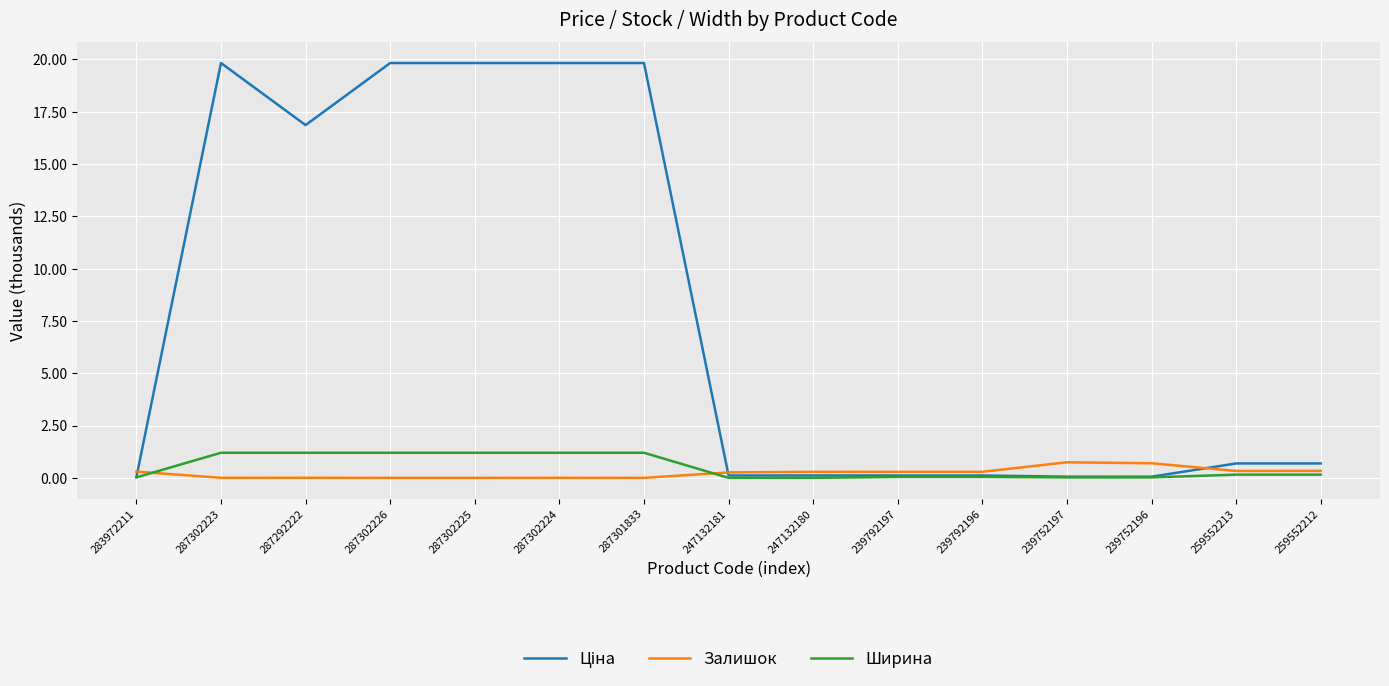

What is the total value across all series at 287302225?

21.0